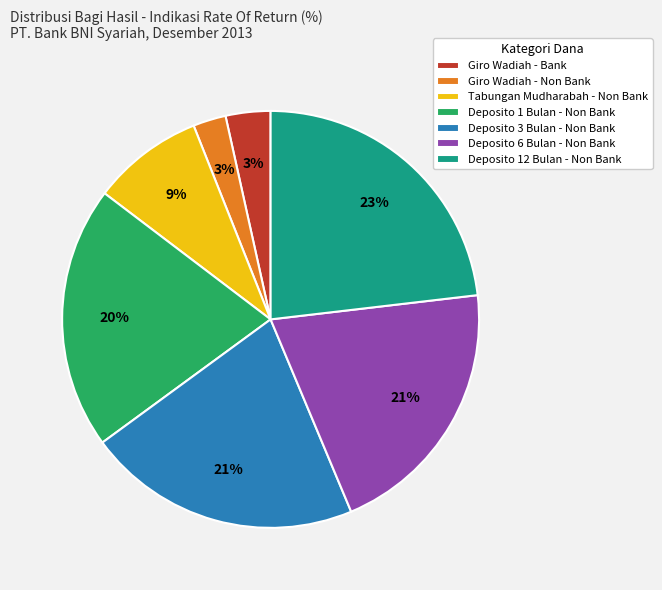

Do Deposito 3 Bulan - Non Bank and Deposito 12 Bulan - Non Bank together represent more than half of the pie?

No